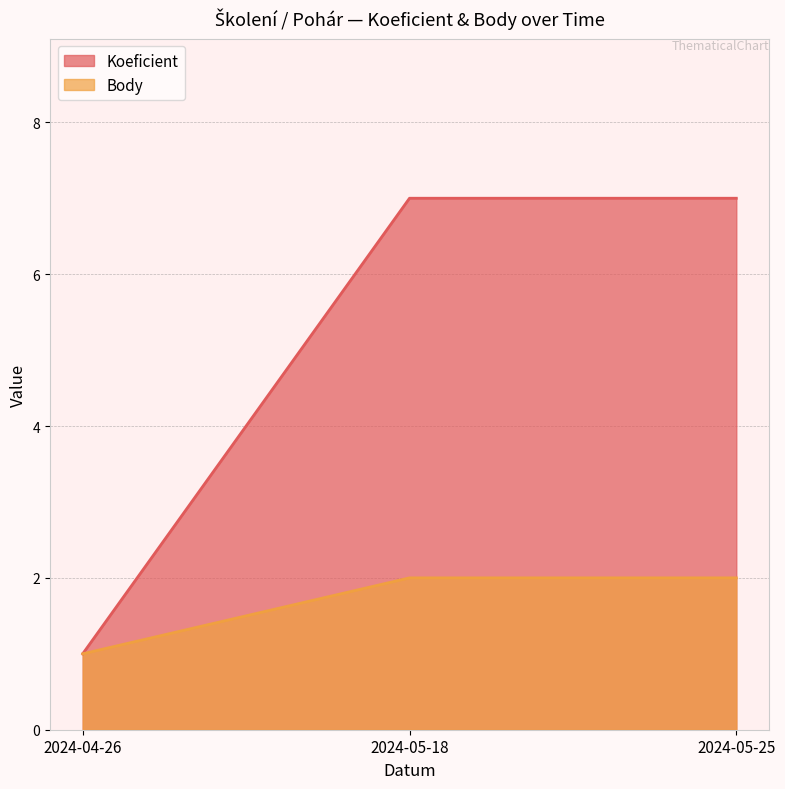

At which category is the sum across all series the highest?

2024-05-18